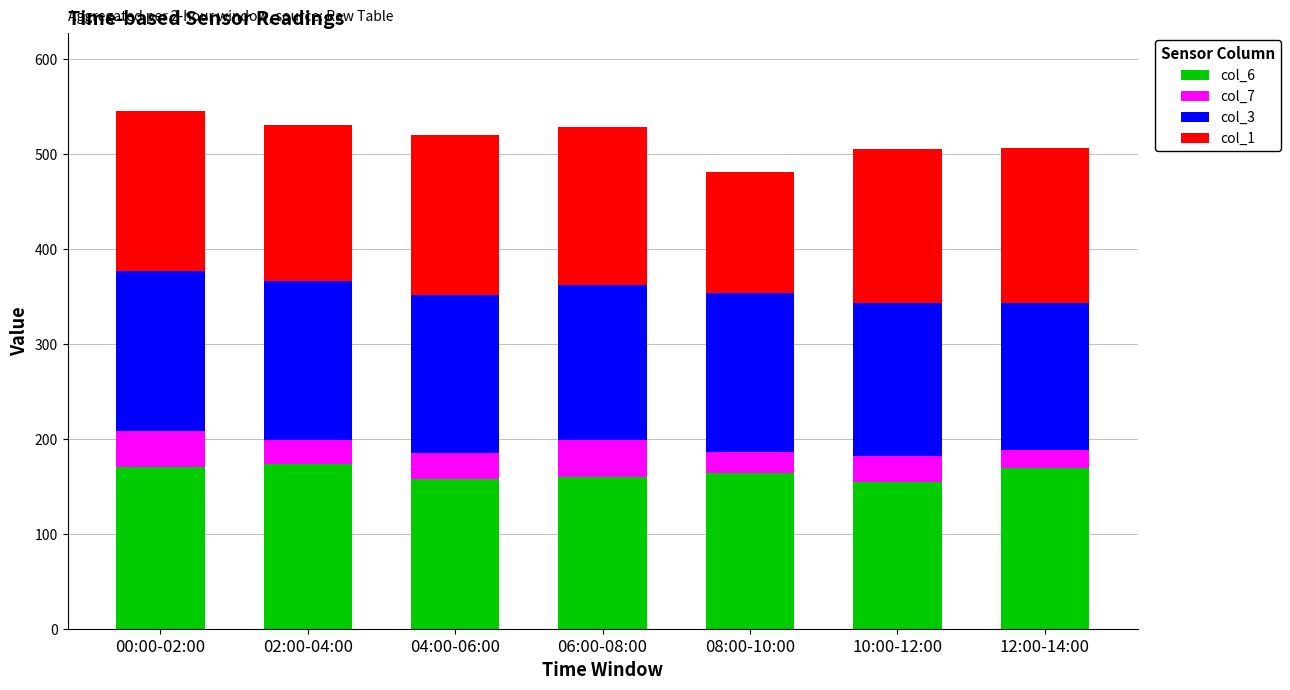

What is the total value across all series at 08:00-10:00?

481.6